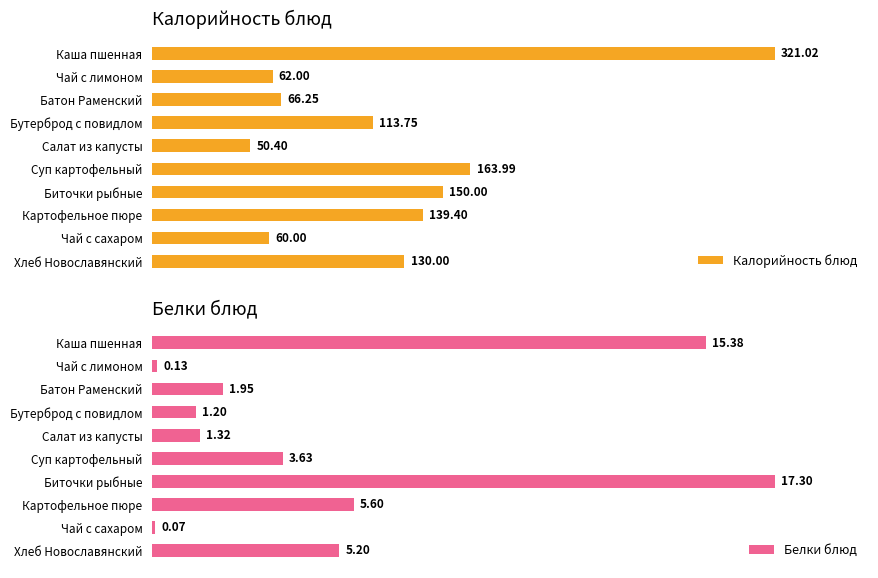

How many data points in Белки блюд are less than 3?

5